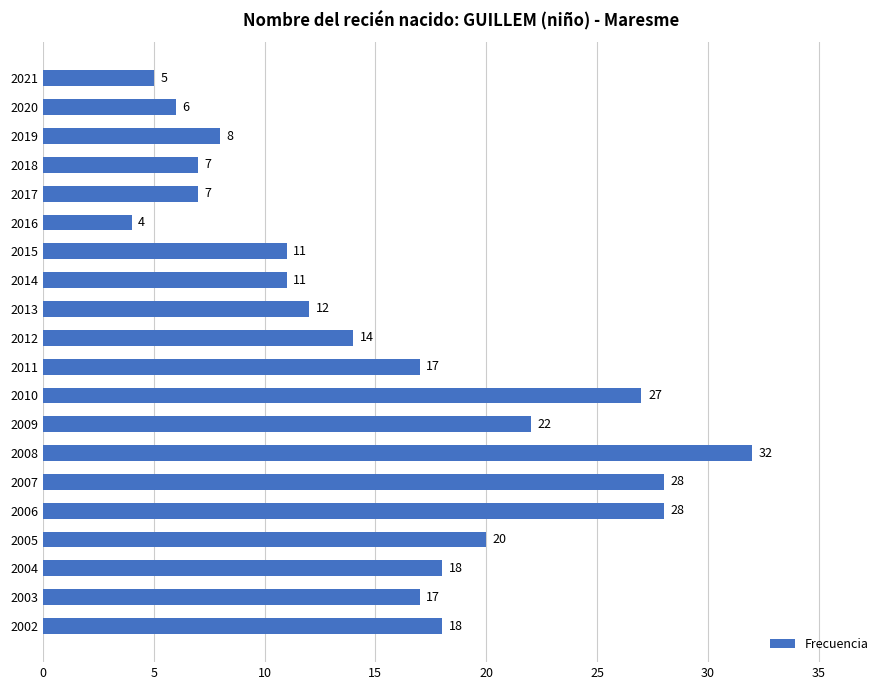

Between 2006 and 2014, which is larger?

2006